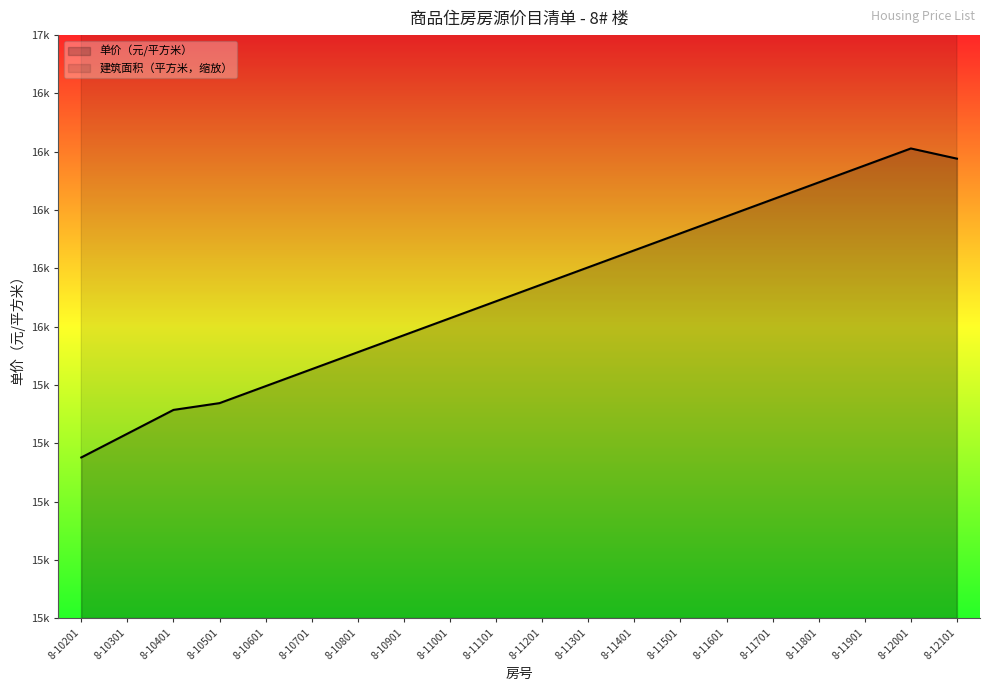

Reading left to right, list all the values displayed in this chart.

单价（元/平方米）: 15782.5	15852.5	15922.5	15942.5	15992.5	16042.5	16092.5	16142.5	16192.5	16242.5	16292.5	16342.5	16392.5	16442.5	16492.5	16542.5	16592.5	16642.5	16692.5	16662.5
建筑面积（平方米）: 25290.6	25290.6	25290.6	25290.6	25324.5	25324.5	25324.5	25324.5	25324.5	25324.5	25324.5	25324.5	25324.5	25324.5	25324.5	25324.5	25324.5	25324.5	25324.5	25324.5